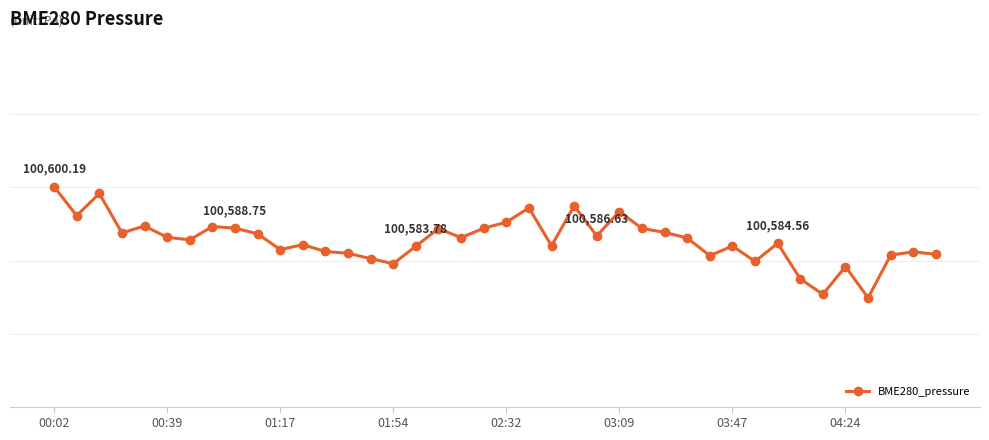

What is the value of the 22nd point from the left?

100594.3